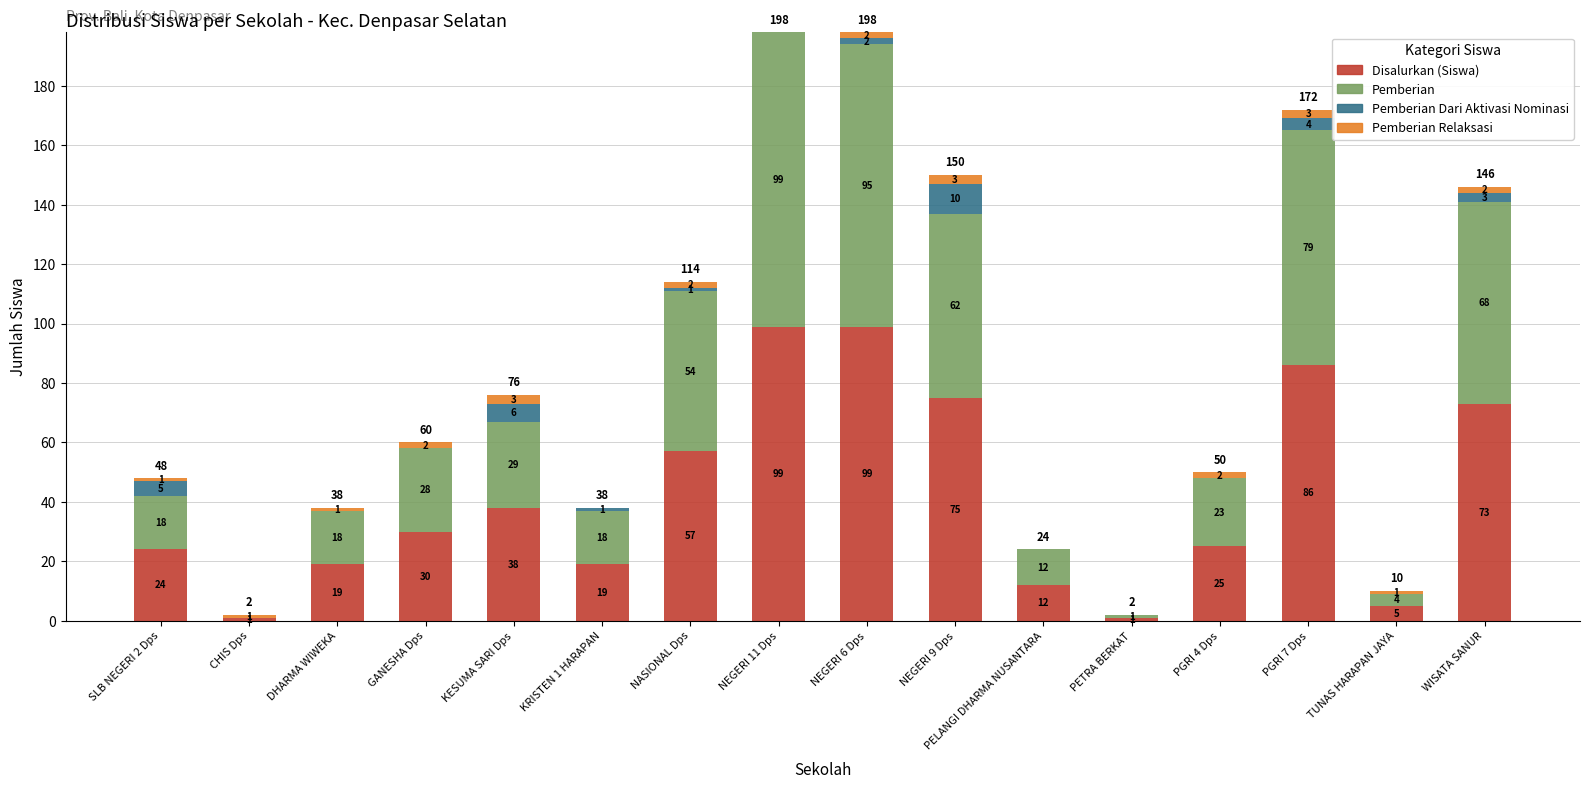

What value does the Disalurkan (Siswa) series have at NEGERI 9 Dps, to the nearest 10?

80